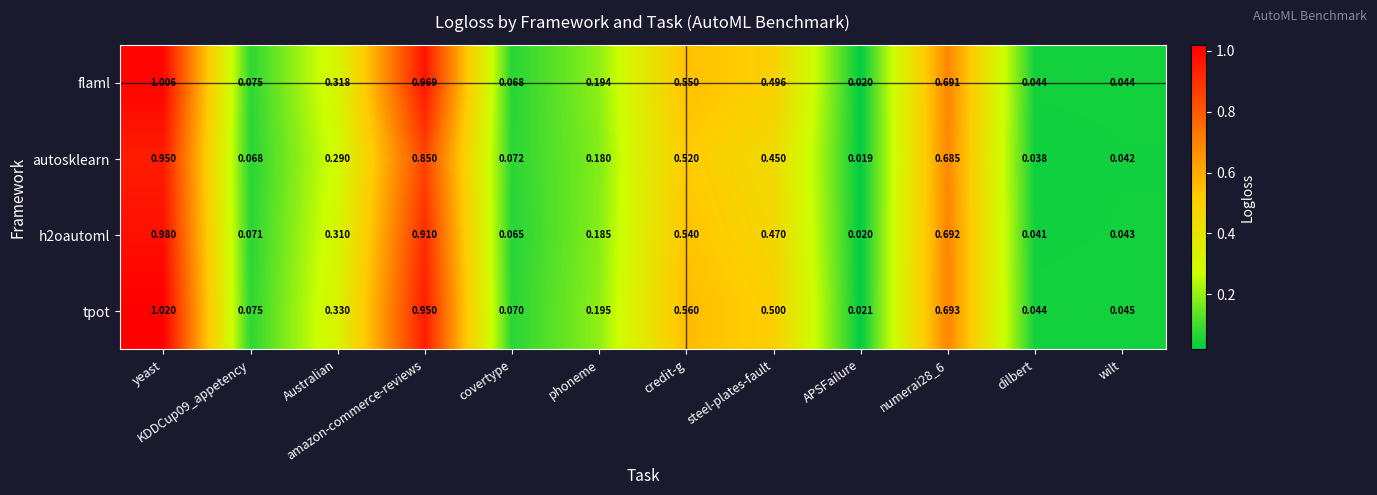

Which series has the widest spread of values?

tpot